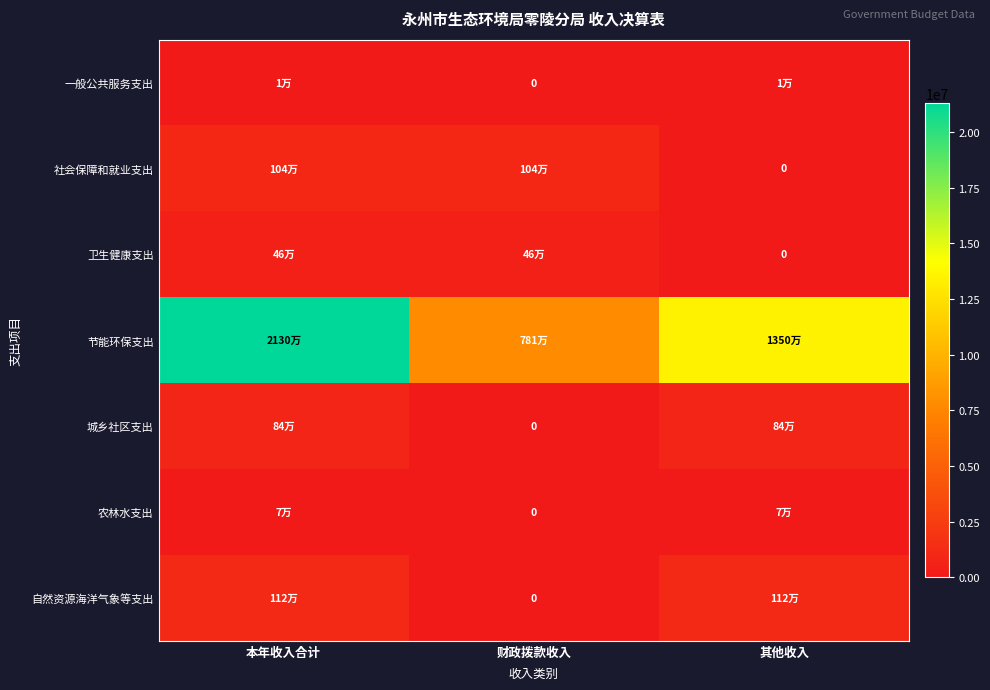

Count the number of data series in this chart.

7